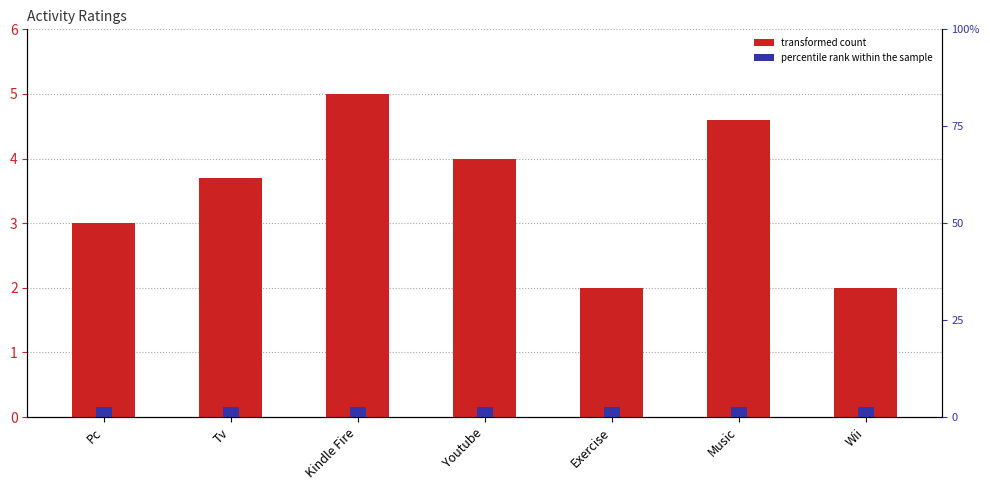

Reading left to right, list all the values displayed in this chart.

3.0	3.7	5.0	4.0	2.0	4.6	2.0